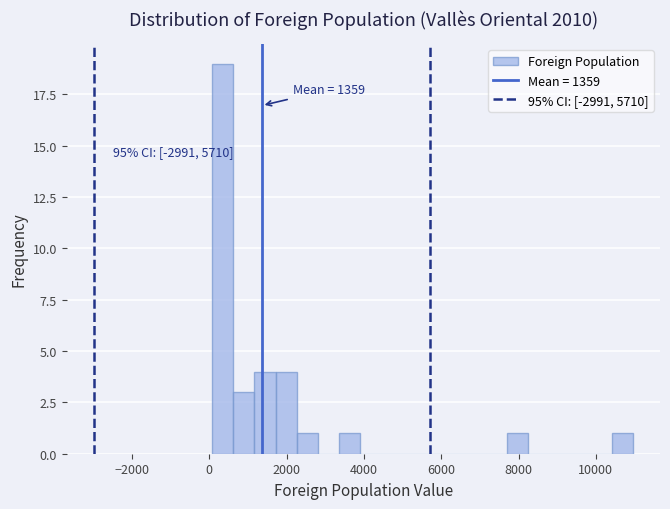

Around what value on the x-axis is the tallest bar? Give the approximate position of its centre, as read against the axis.

400